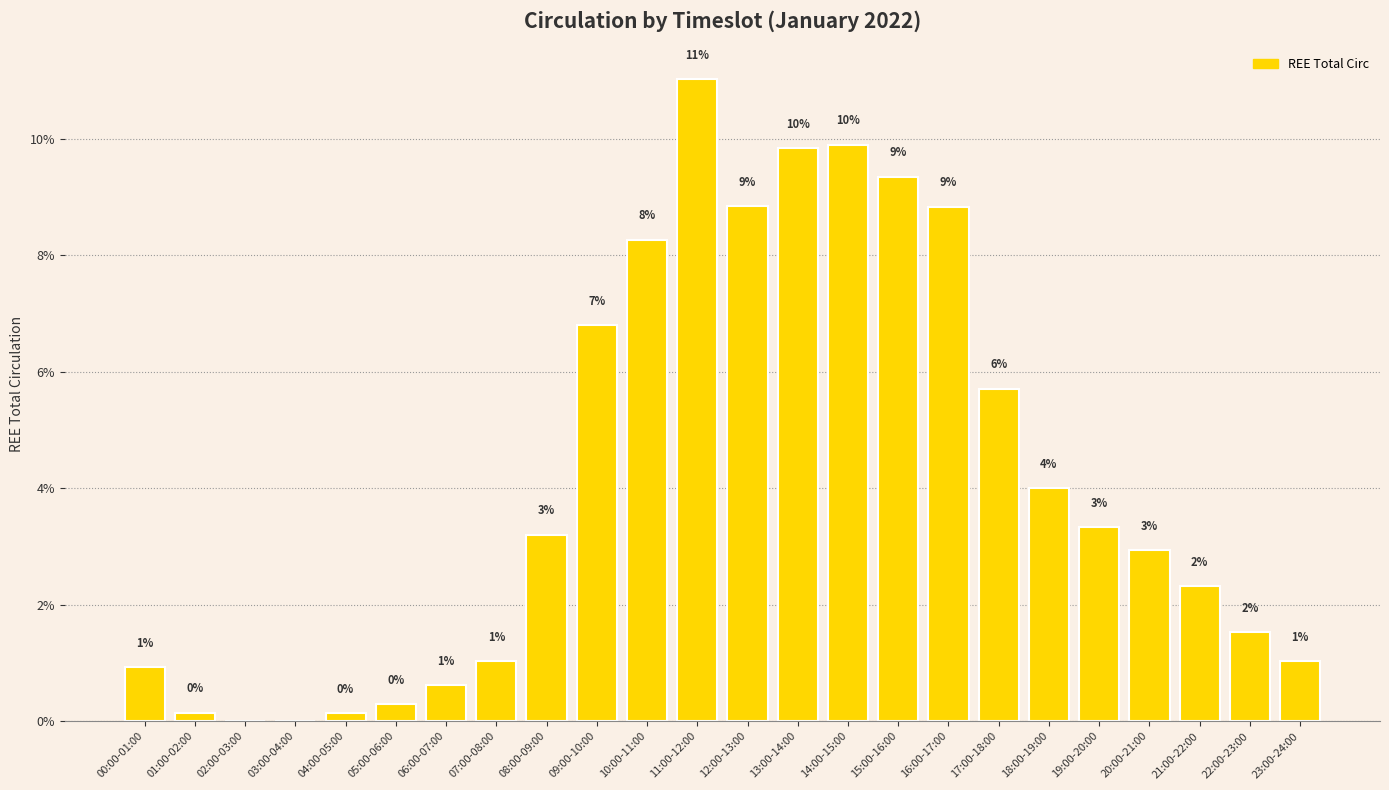

Which category has the lowest value across all series?

02:00-03:00